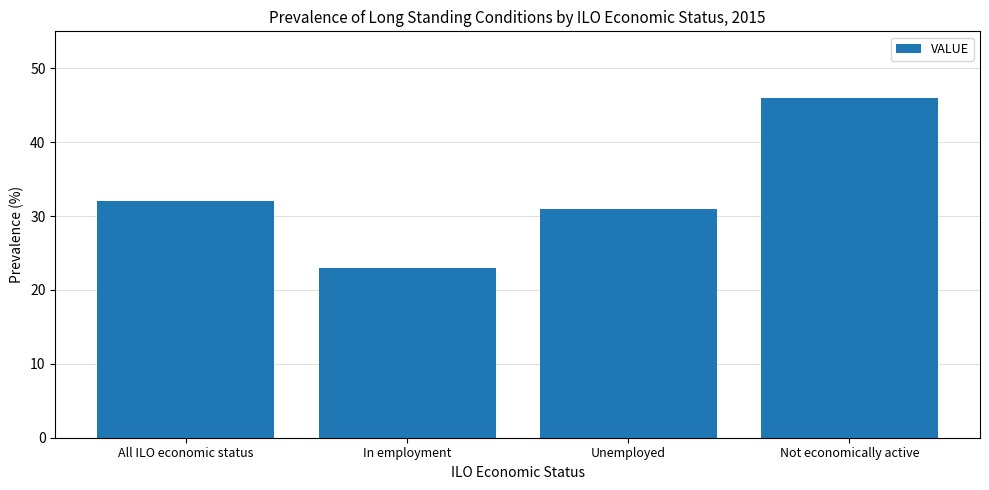

What is the label of the 1st bar from the right?

Not economically active